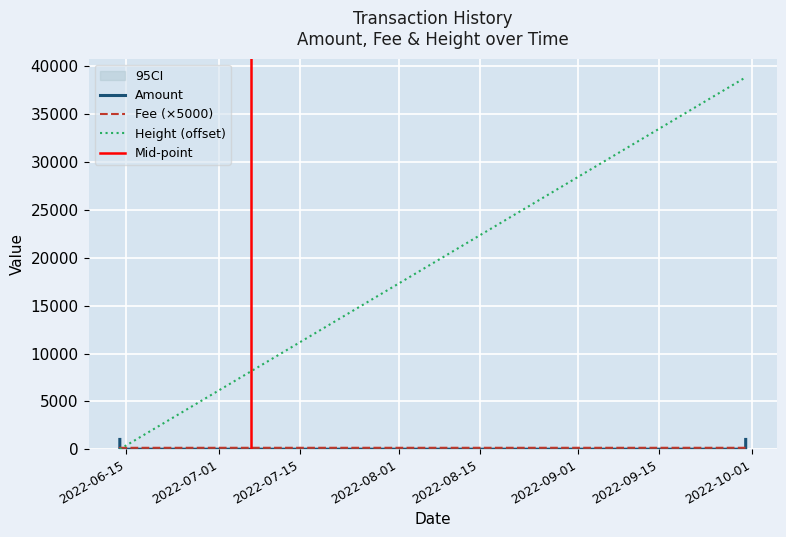

Rank the series at Fee from highest to lowest value.

Fee, Amount, Height